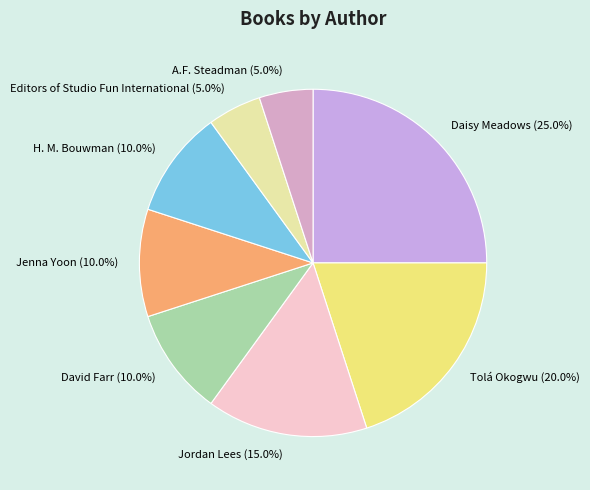

What percentage is the Jenna Yoon slice, to the nearest percent?

10%